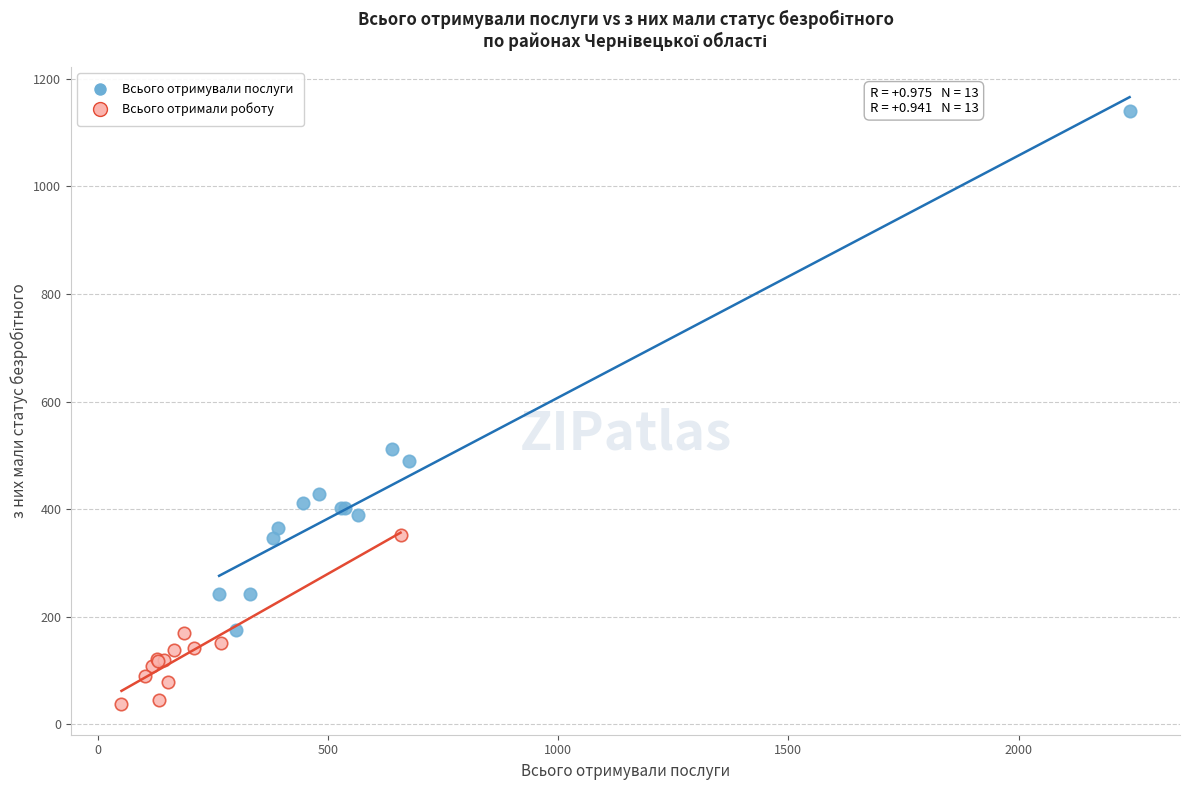

Which series contains the lowest Y value?

Всього отримали роботу